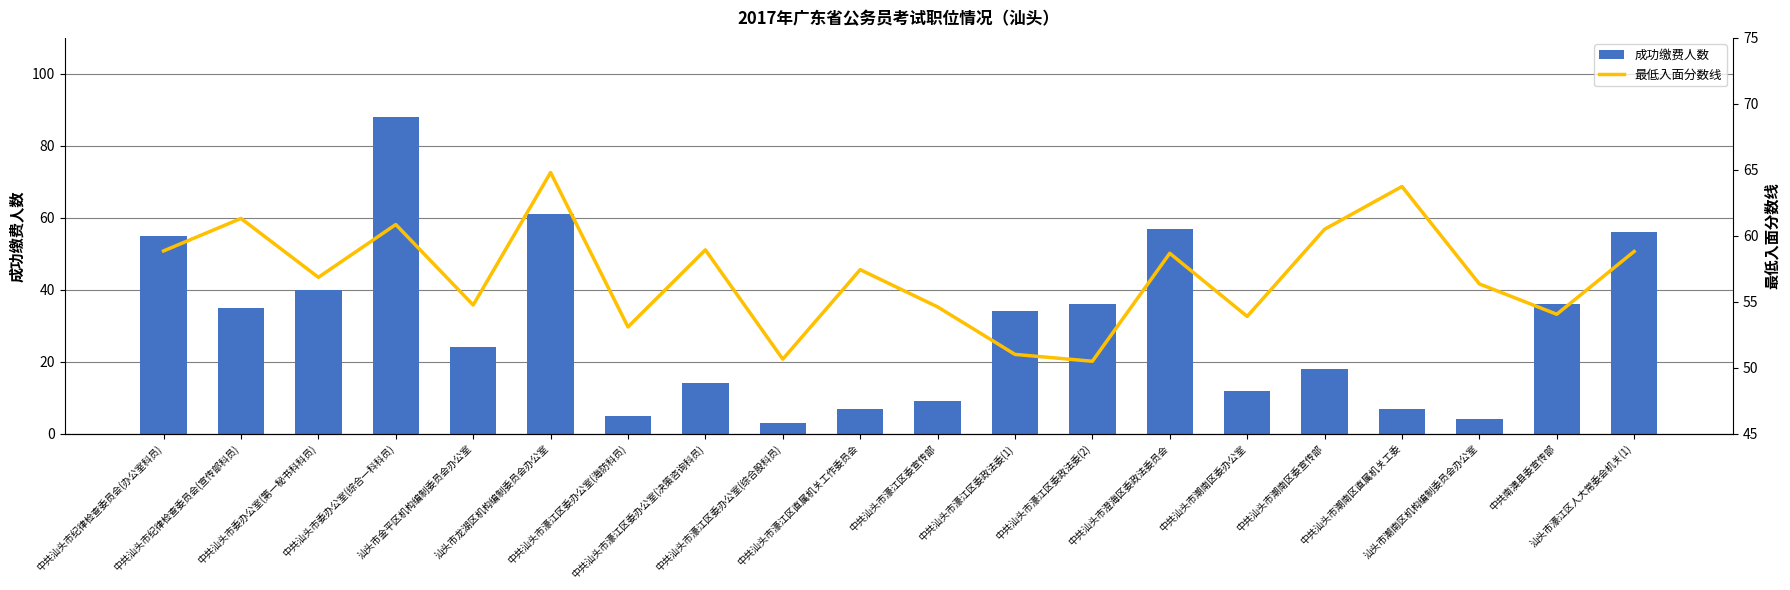

At which category is the sum across all series the highest?

中共汕头市委办公室(综合一科科员)